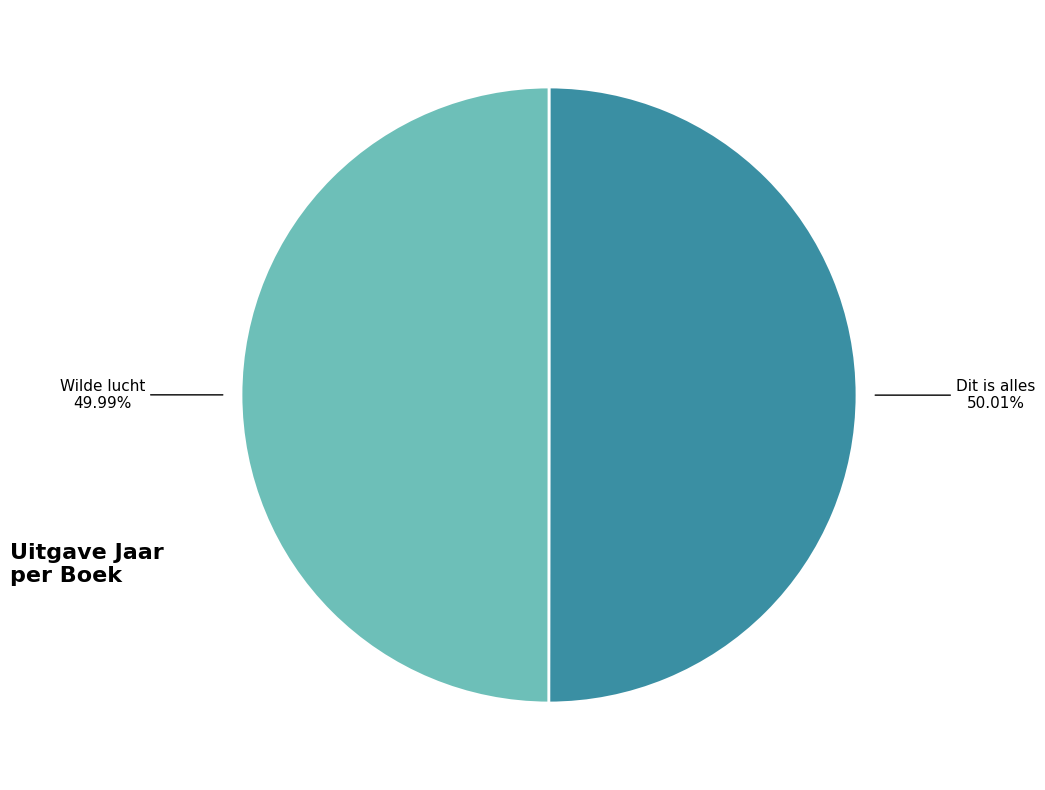

Which slice represents more than half of the pie?

Dit is alles